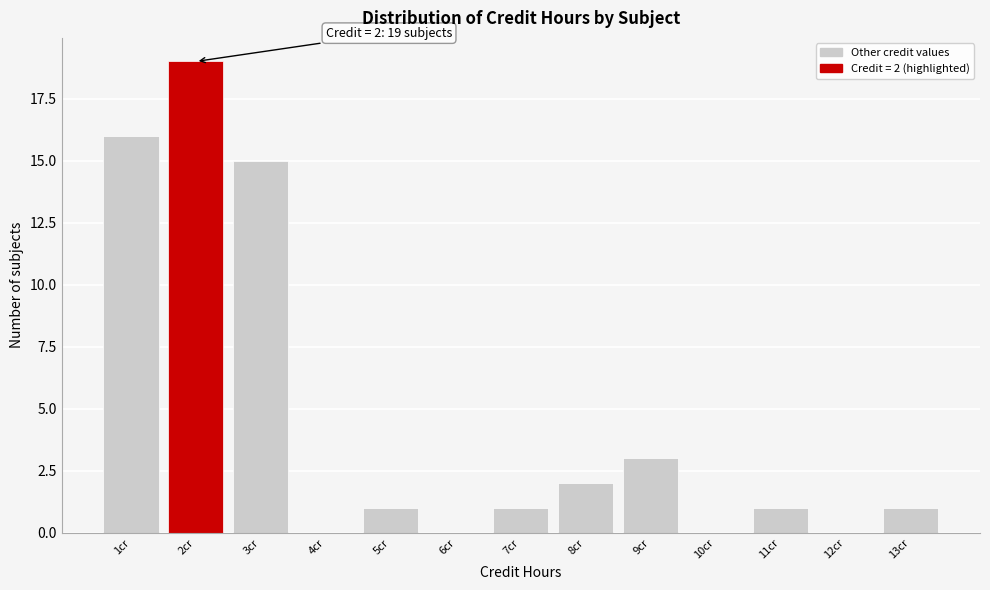

Over which range of the x-axis is the bar tallest?

1.5 to 2.5